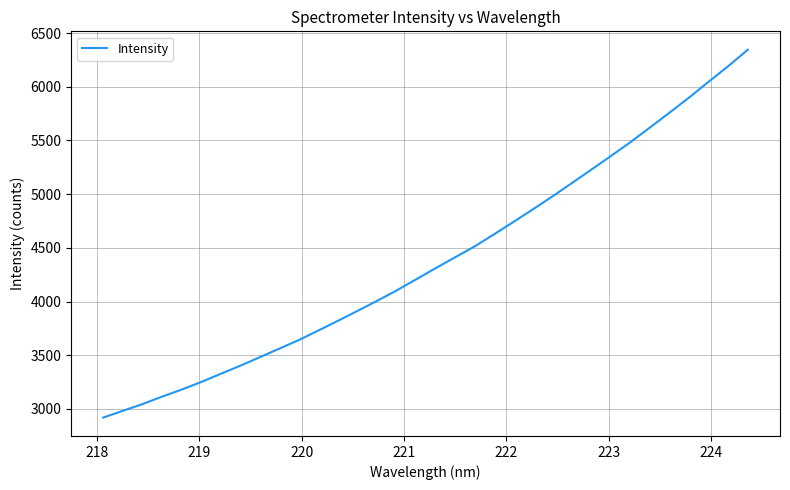

What is the maximum value shown in the chart?

6345.0